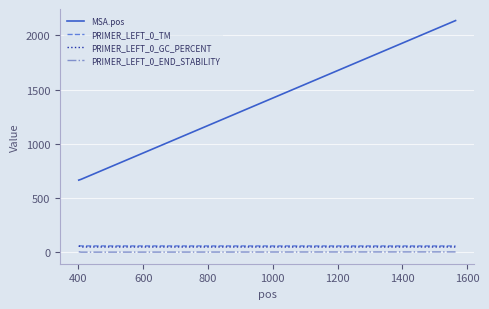

Does the chart display data point markers on the line(s)?

No